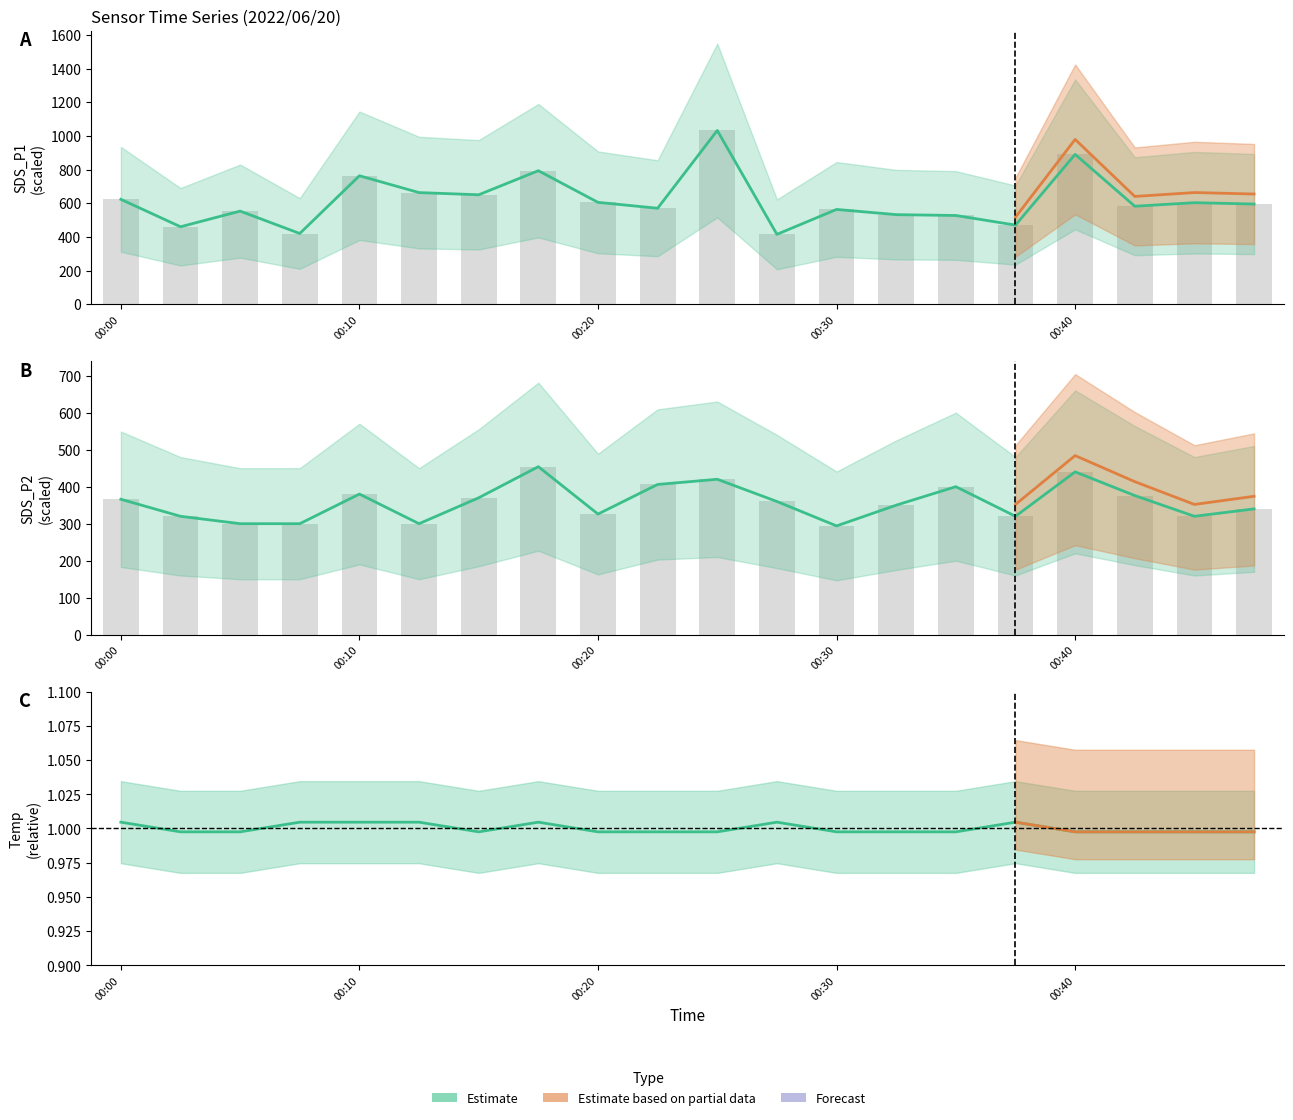

True or false: SDS_P2 has a value of 546.4 at 00:32.

False